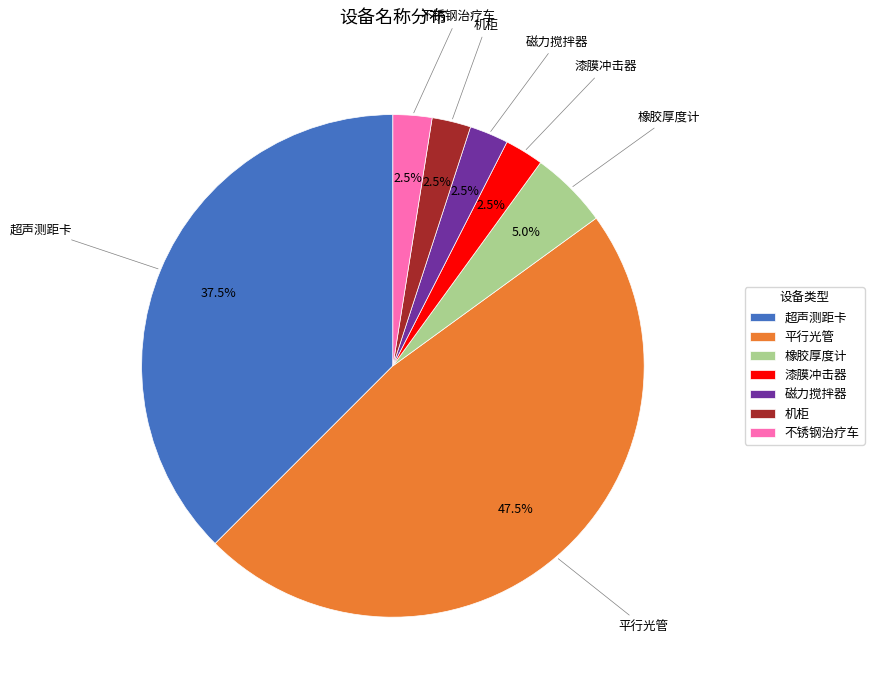

Does 机柜 represent more than half of the total?

No